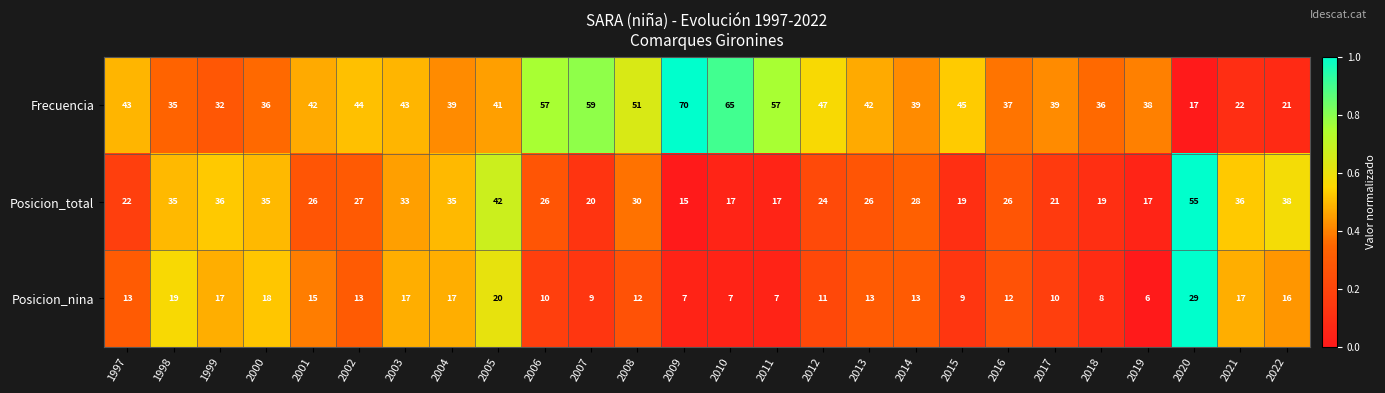

What is the difference between the second highest and minimum values in the Posicion_total series?

27